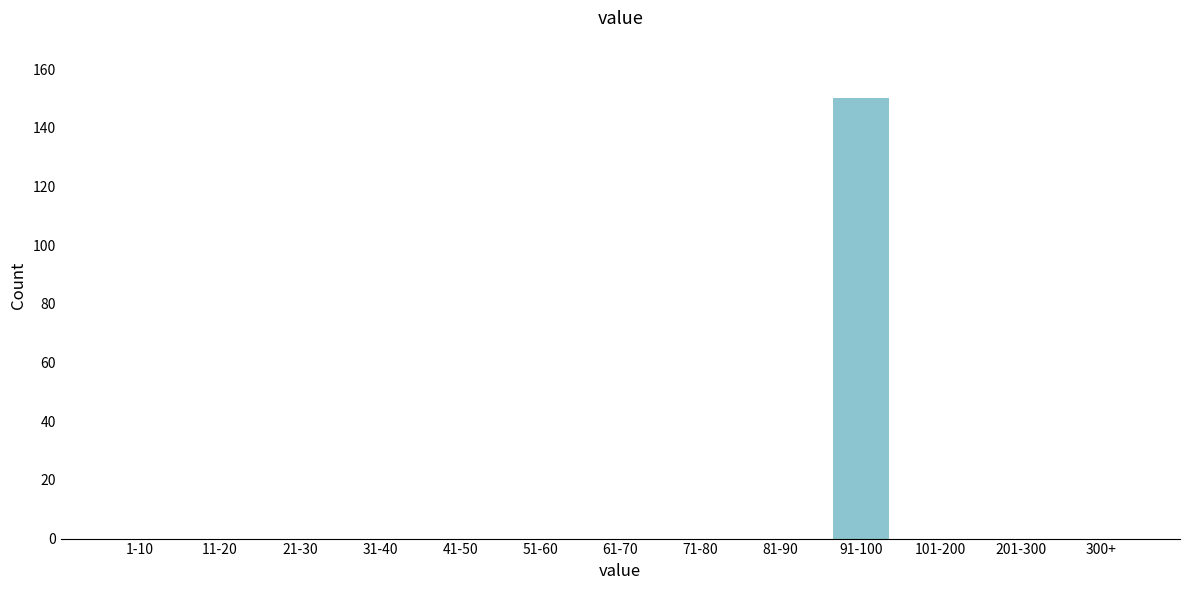

Reading right to left, what are all the values shown in this chart?

300+=0	201-300=0	101-200=0	91-100=150	81-90=0	71-80=0	61-70=0	51-60=0	41-50=0	31-40=0	21-30=0	11-20=0	1-10=0